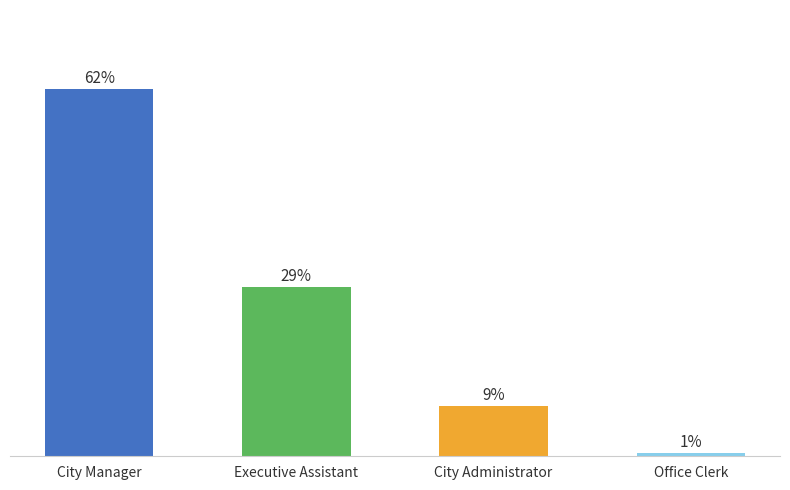

Does the chart contain any negative values?

No